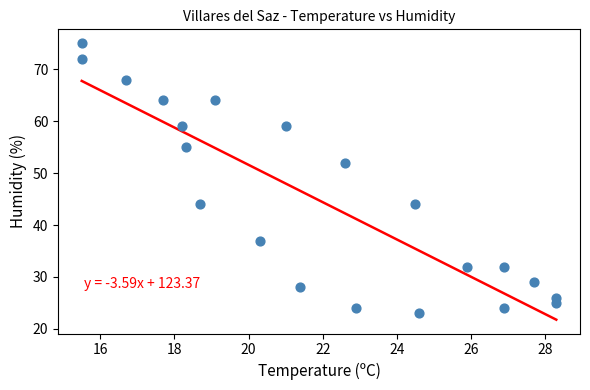

What Y value in the scatter plot is closest to 49?

52